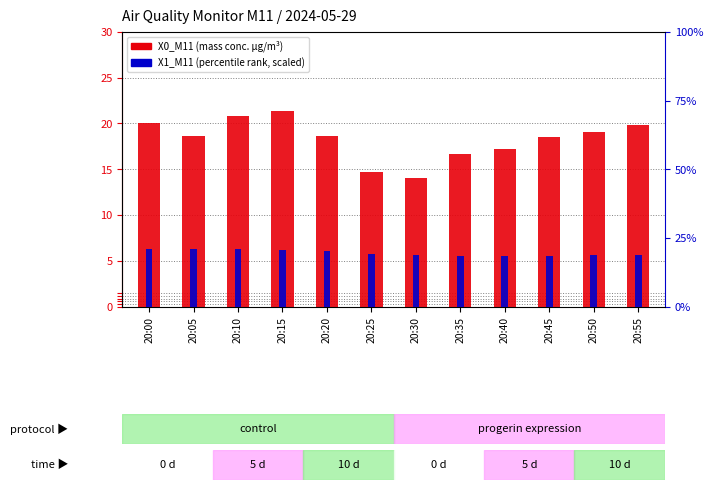

List the series in order of their peak value, lowest first.

X1_M11 (mass conc., scaled), X0_M11 (mass conc. PM, µg/m³)